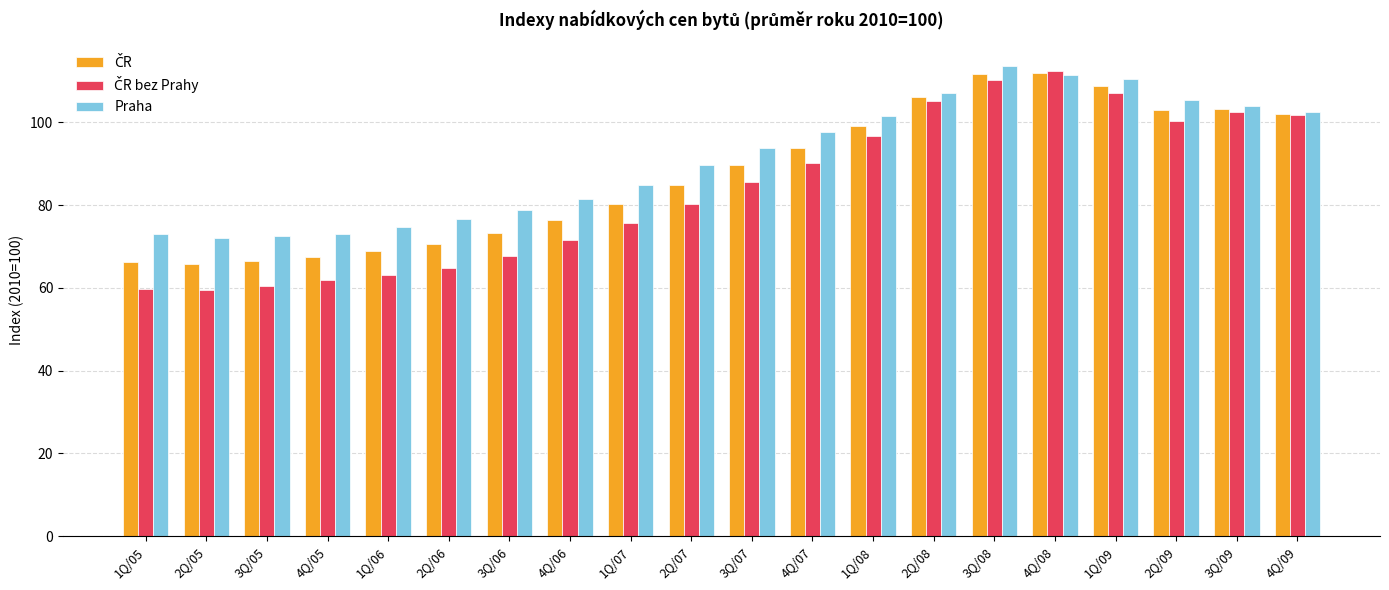

True or false: Praha has a value of 107.0 at 2Q/08.

True